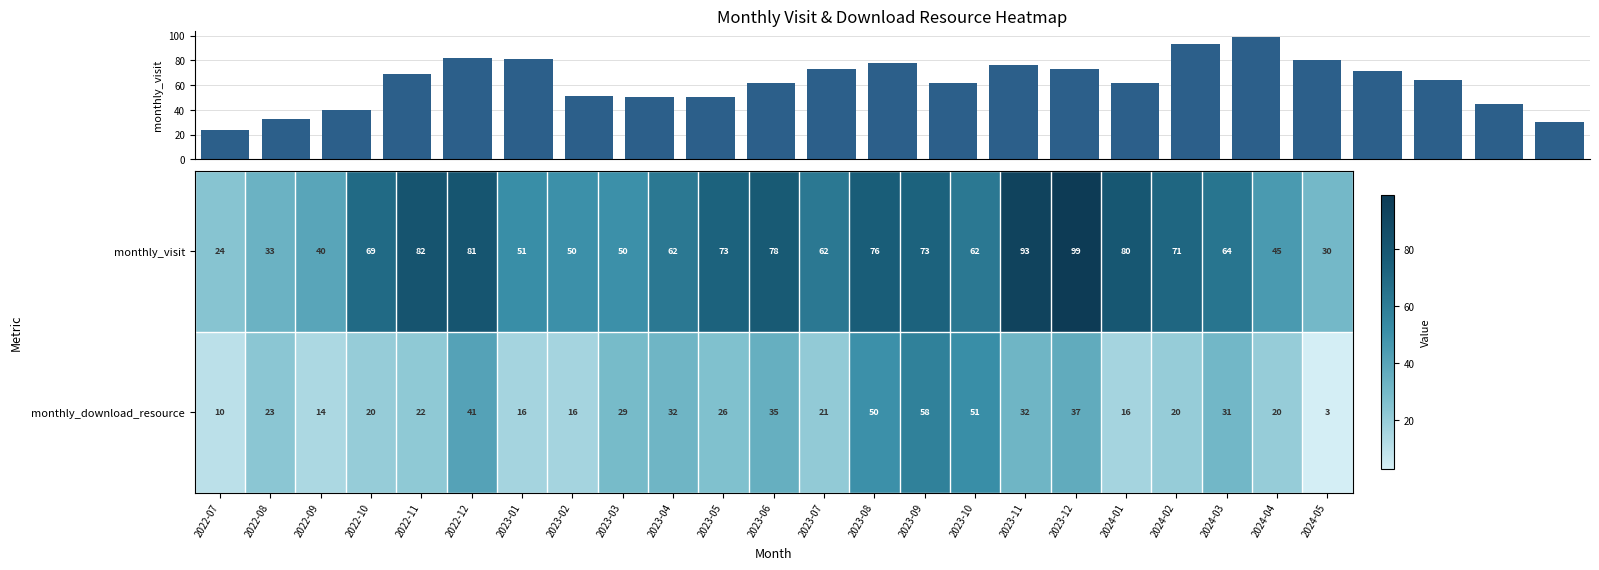

What is the smallest value displayed?

3